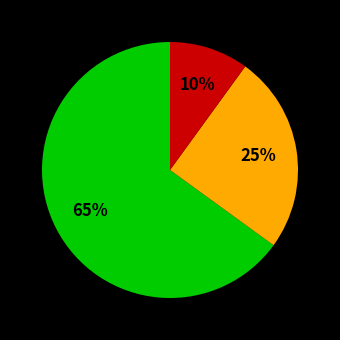

Is there any slice that represents more than half of the pie?

Yes